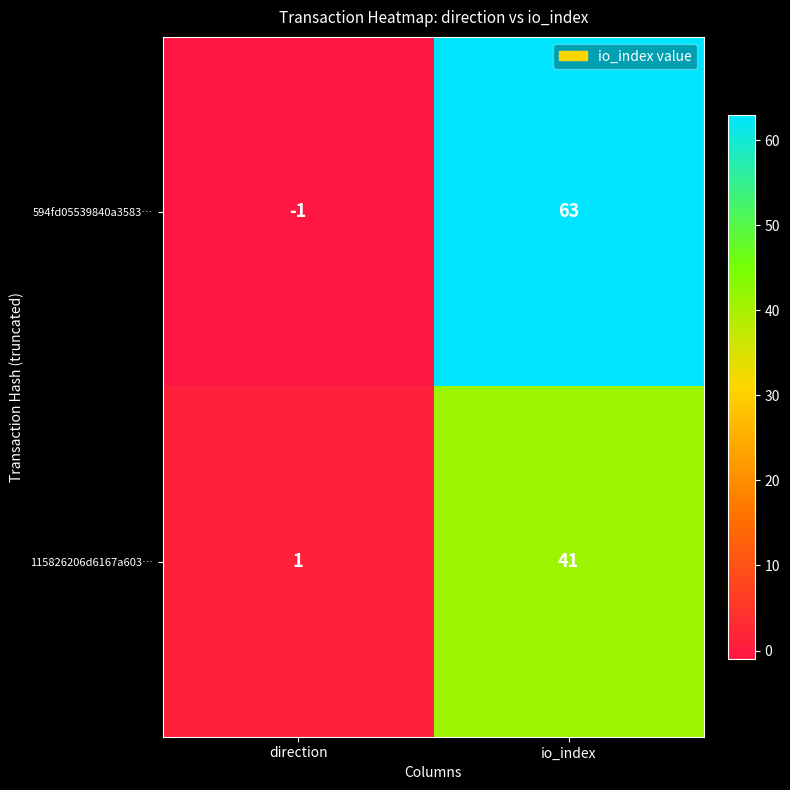

Which series has the widest spread of values?

594fd05539840a3583…